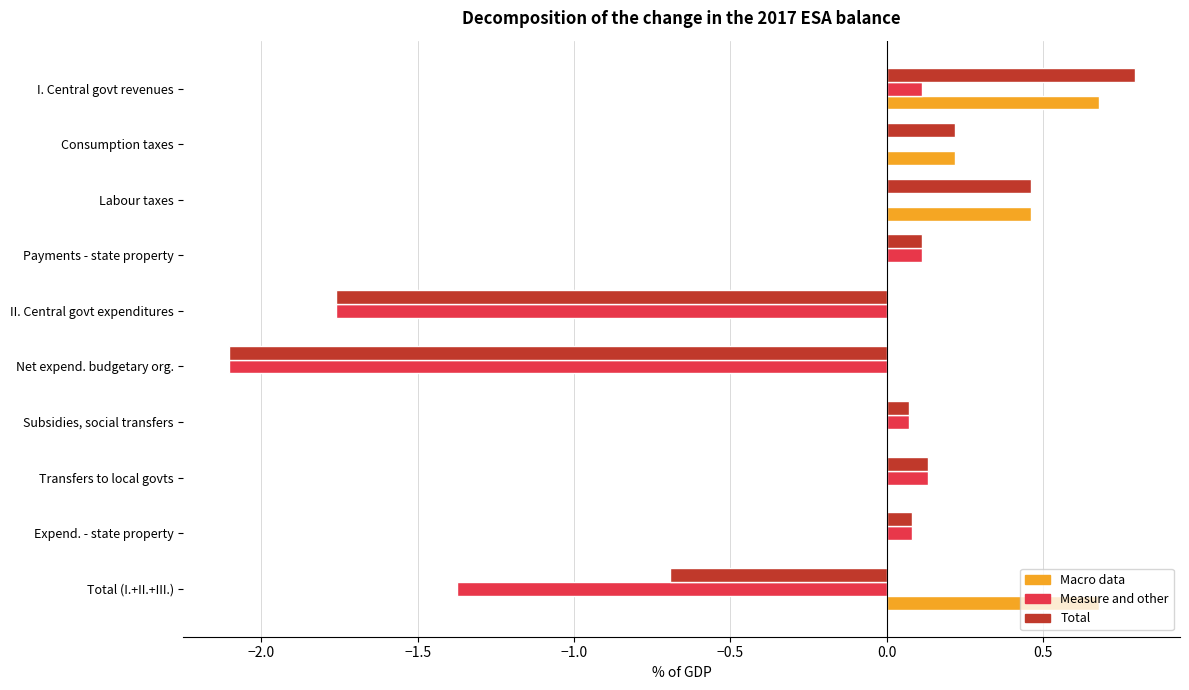

True or false: Macro data has a value of 0.5 at Transfers to local govts.

False